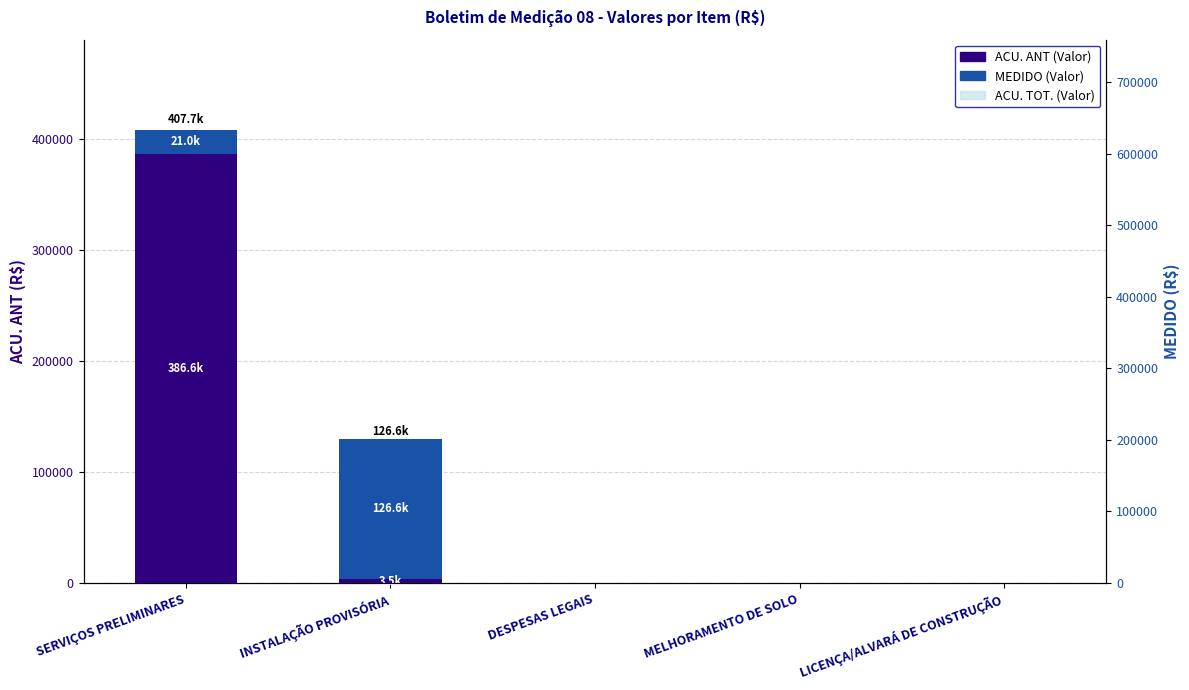

The value of MEDIDO (Valor) at LICENÇA/ALVARÁ DE CONSTRUÇÃO is -70440.0. True or false?

False